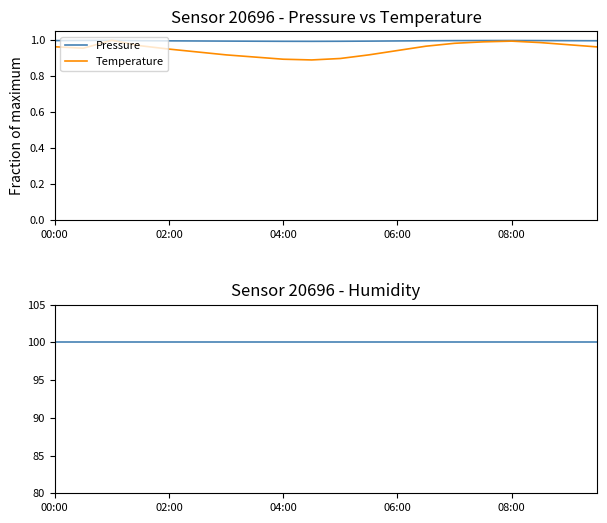

The Temperature series shows 1.0 at 08:00. True or false?

True